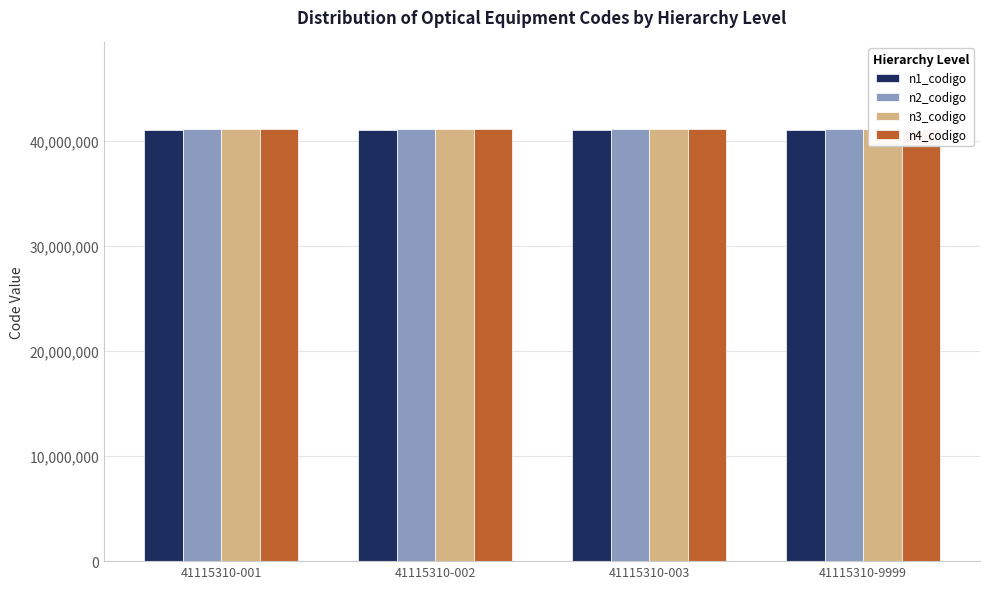

At which label does n3_codigo reach its peak?

41115310-001